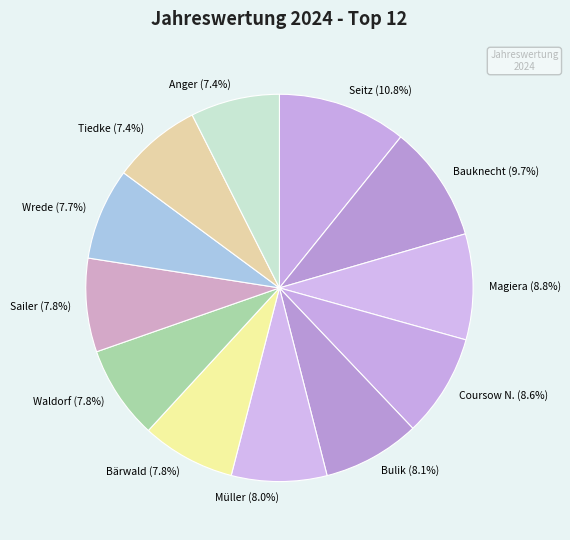

Combined, what portion of the pie is Seitz (10.8%) and Tiedke (7.4%)?

18.2%